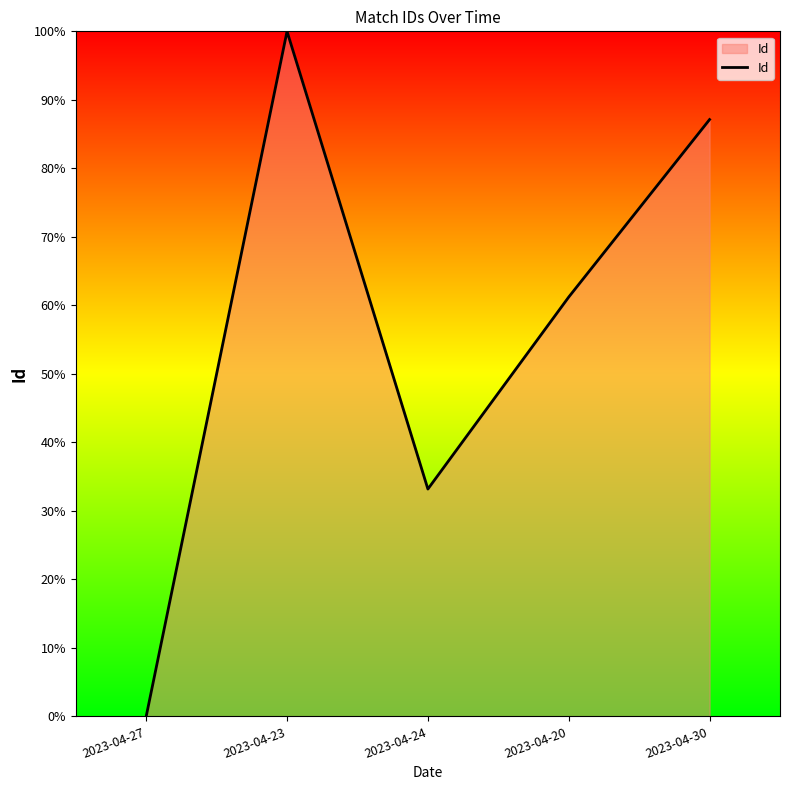

Reading left to right, extract all data points from this chart.

0.0	100.0	33.2	61.2	87.1